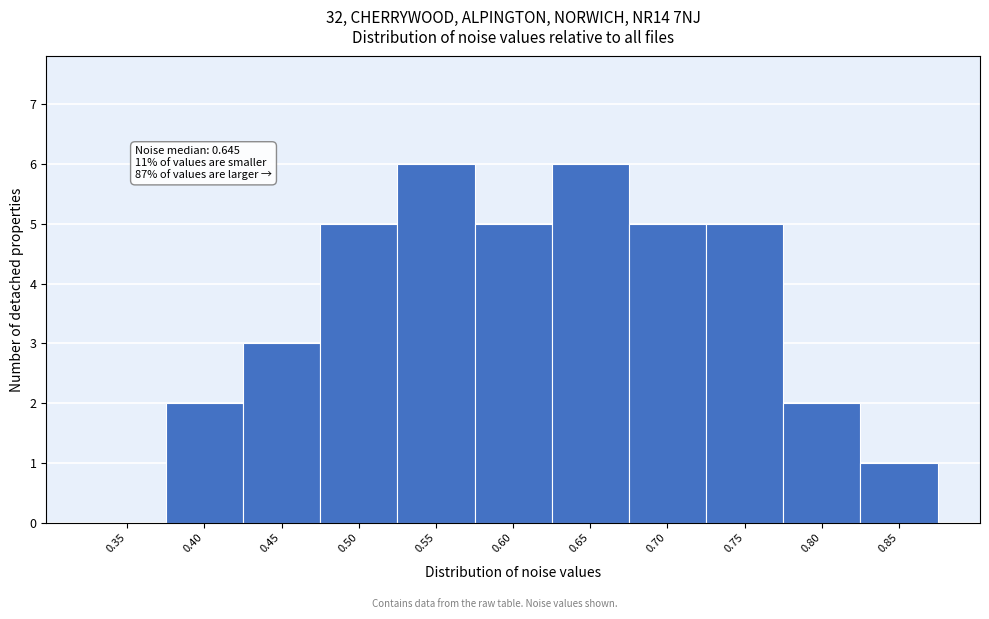

Reading left to right, extract all data points from this chart.

0.35=0	0.40=2	0.45=3	0.50=5	0.55=6	0.60=5	0.65=6	0.70=5	0.75=5	0.80=2	0.85=1